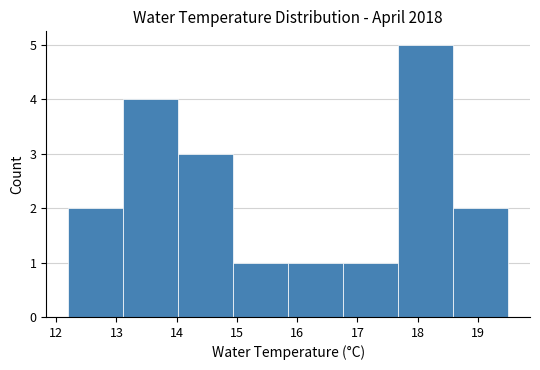

What is the height of the bar covering 14.9 to 15.9 on the x-axis? Neither the bar edges nor the heights are printed on the chart, so give them approximately, as read against the axes.

1